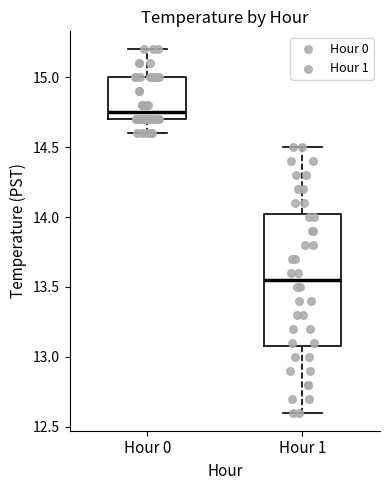

Which box's median line is the highest?

Hour 0